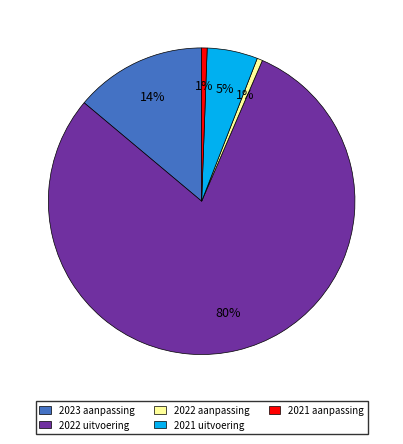

Between 2023 aanpassing and 2022 uitvoering, which is larger?

2022 uitvoering